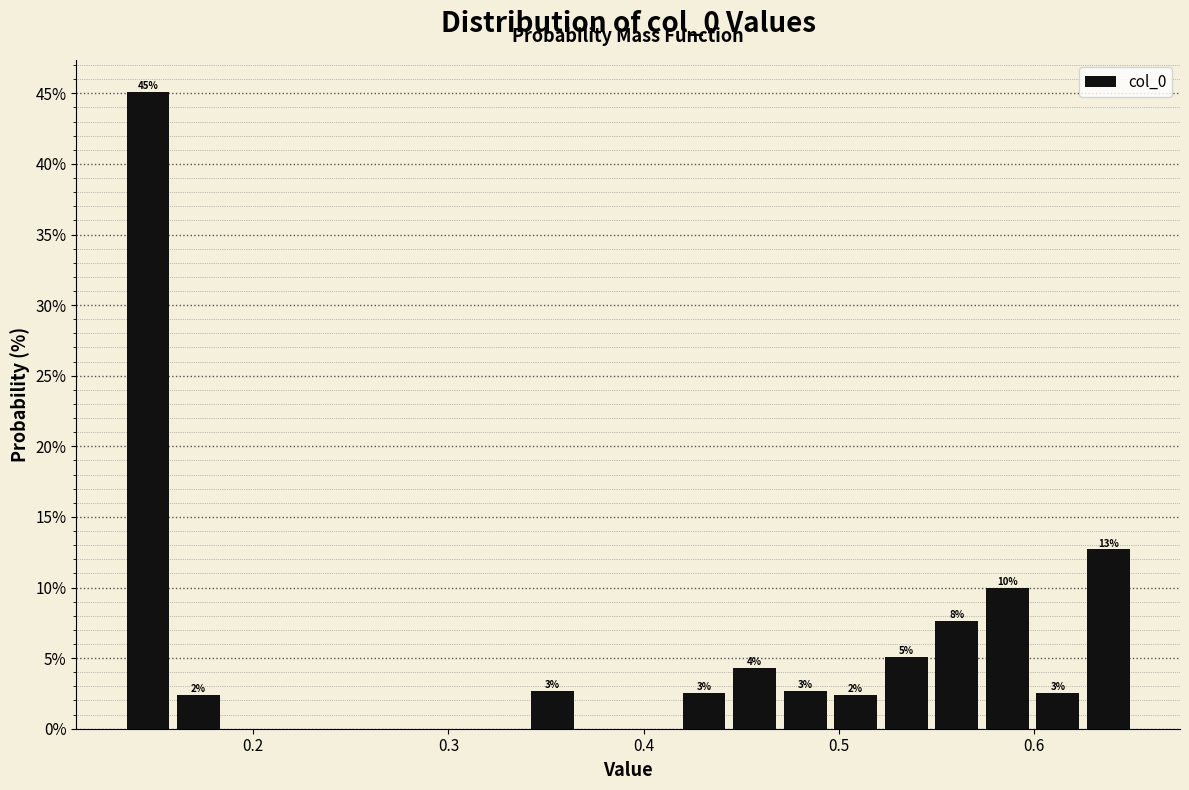

Read against the x-axis, roughly where is the centre of the tallest bar?

0.15